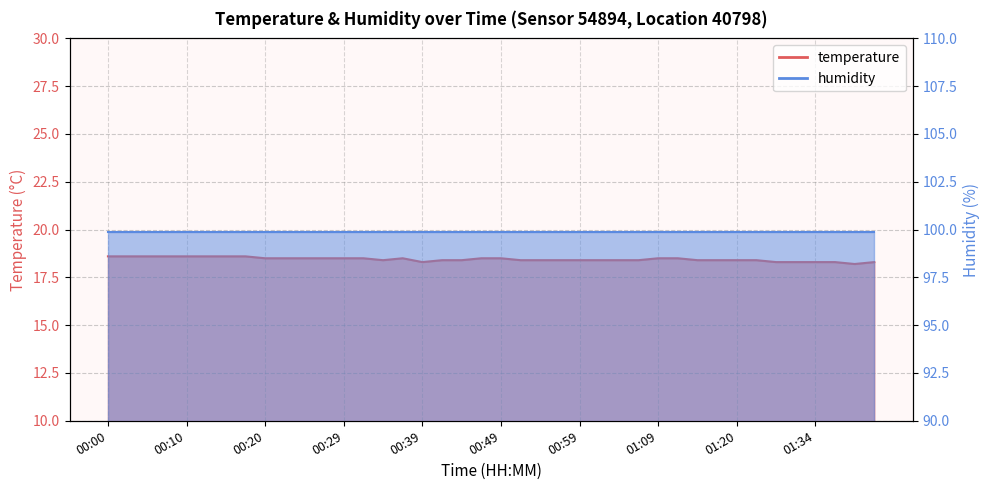

True or false: the data shows 8.5 at 00:10.

False